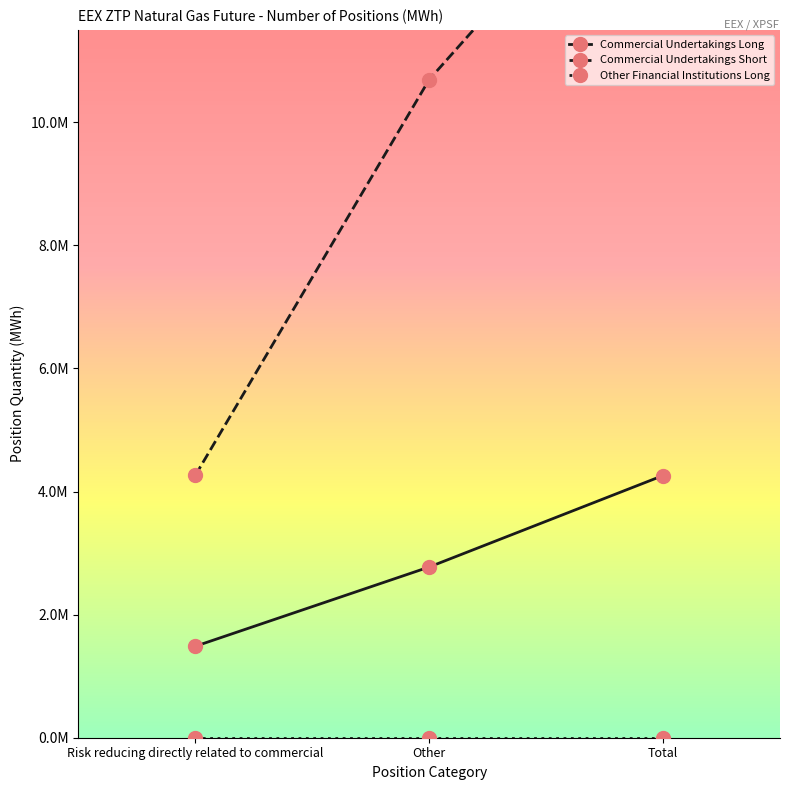

List the series in order of their overall mean, highest first.

Commercial Undertakings Short, Commercial Undertakings Long, Other Financial Institutions Long